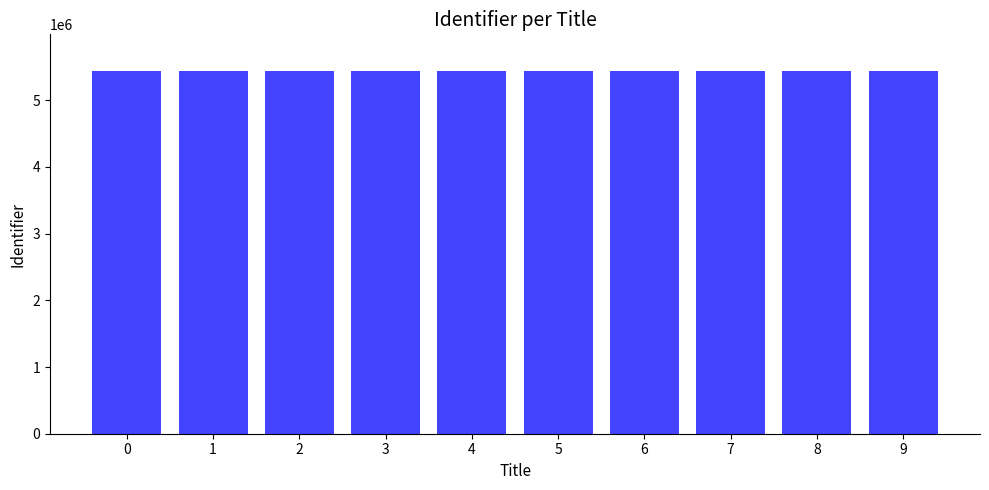

Approximately how many times larger is the value at 3 compared to 6?

1.0